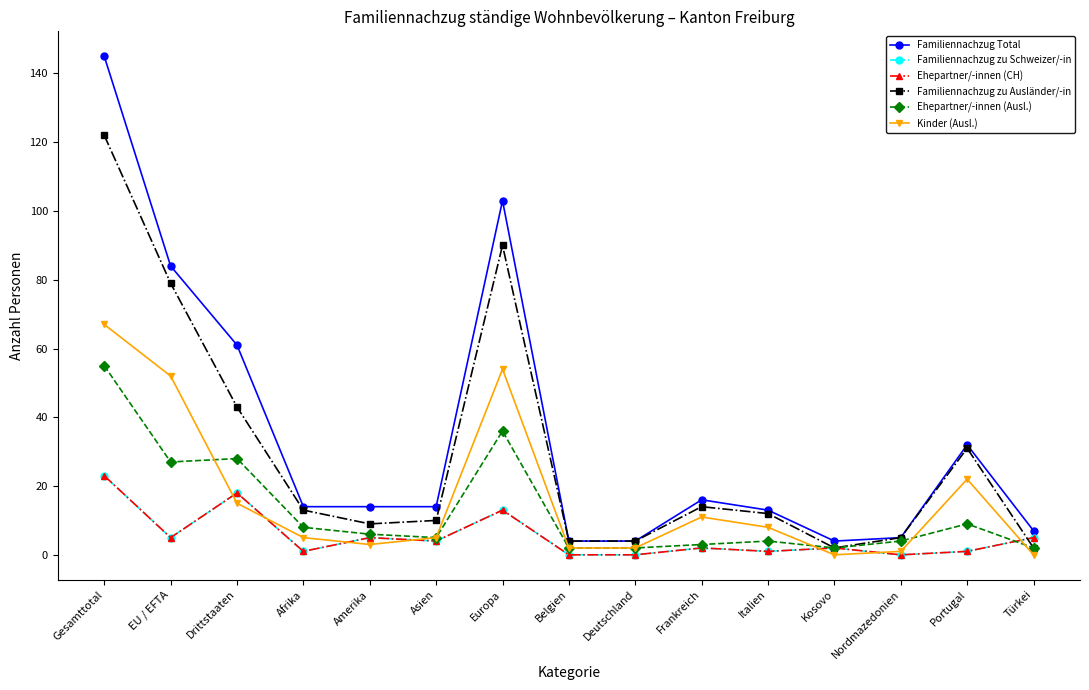

Which label corresponds to the largest value in the chart?

Gesamttotal